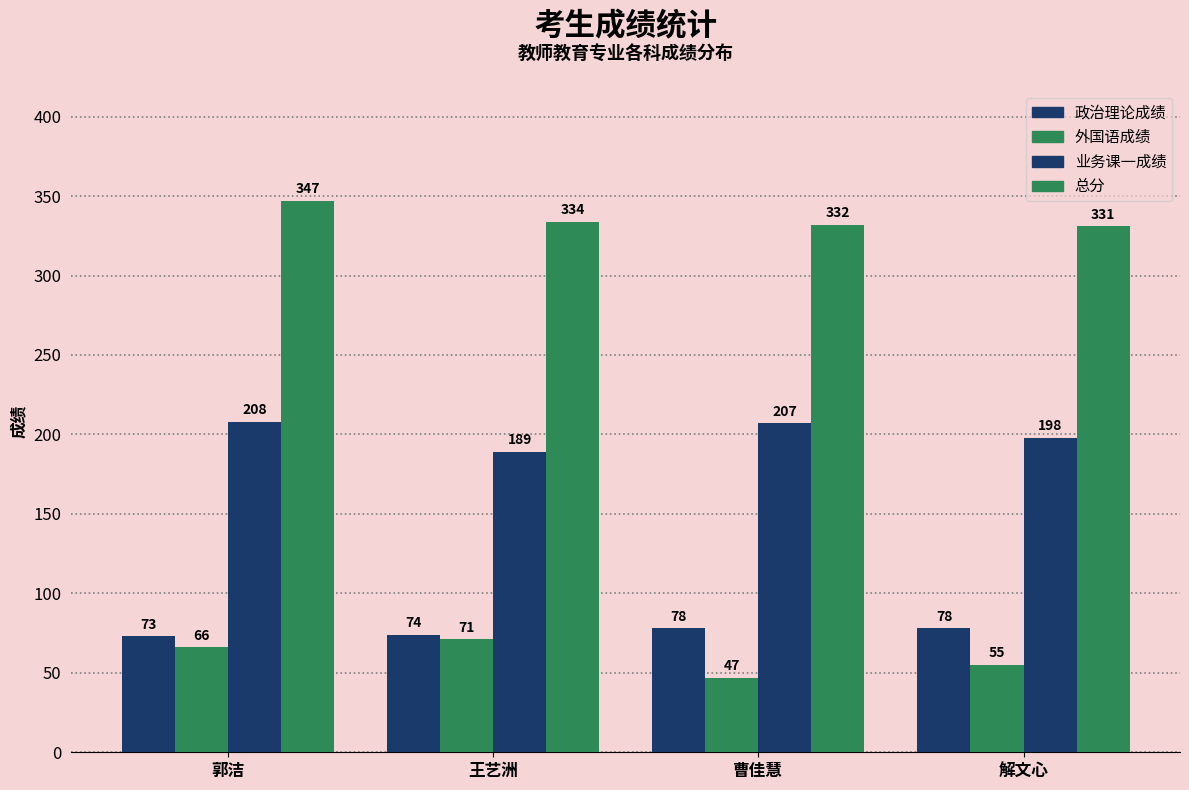

Between 郭洁 and 解文心, which series saw the biggest shift?

总分